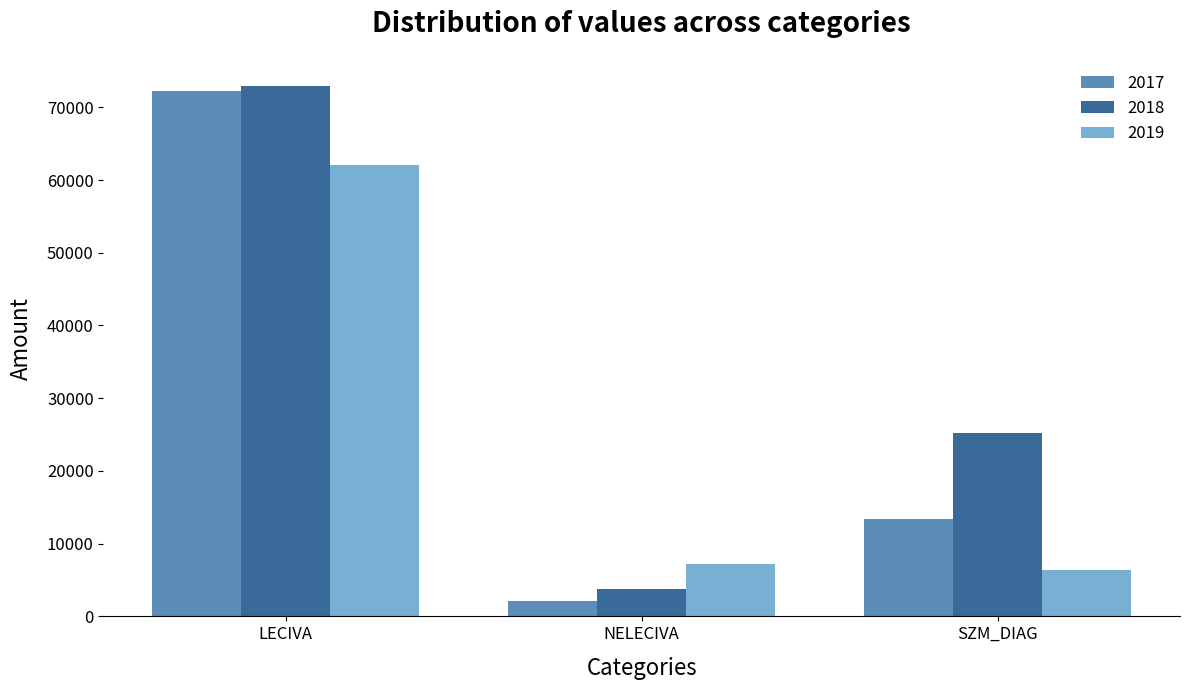

Does the chart contain stacked bars?

No